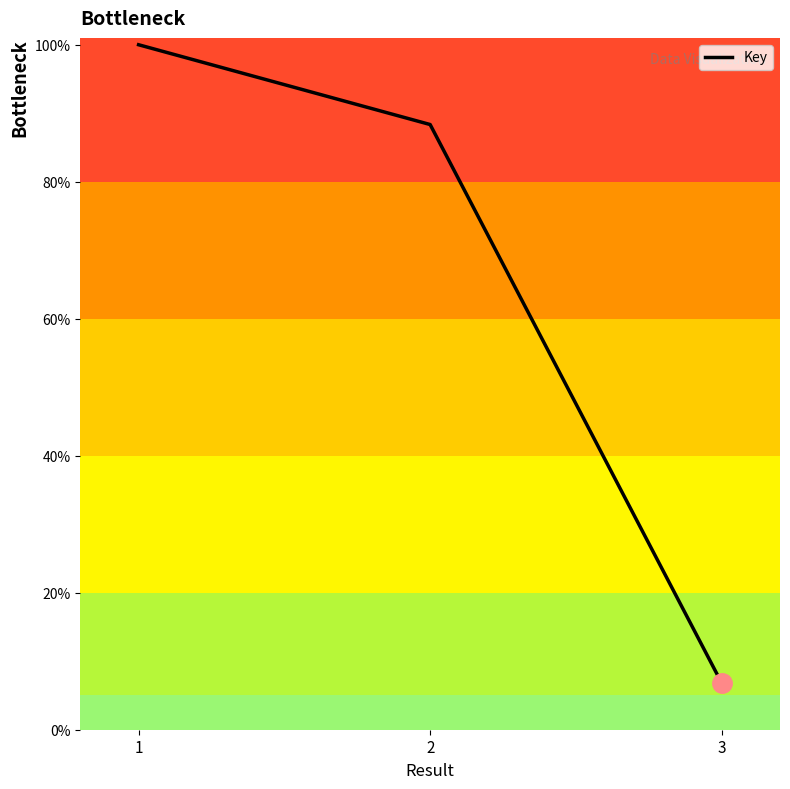

True or false: the data shows 6.8 at 3.

True